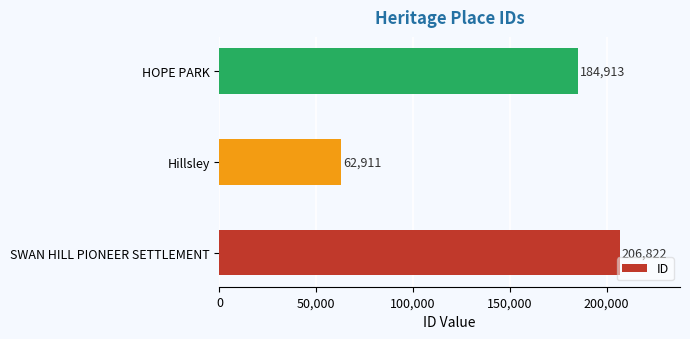

How many values are between 62911 and 206822?

3